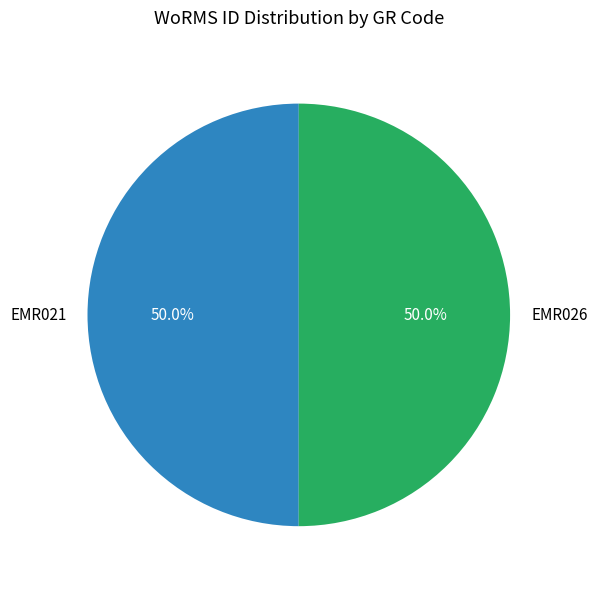

How many slices are in this pie chart?

2